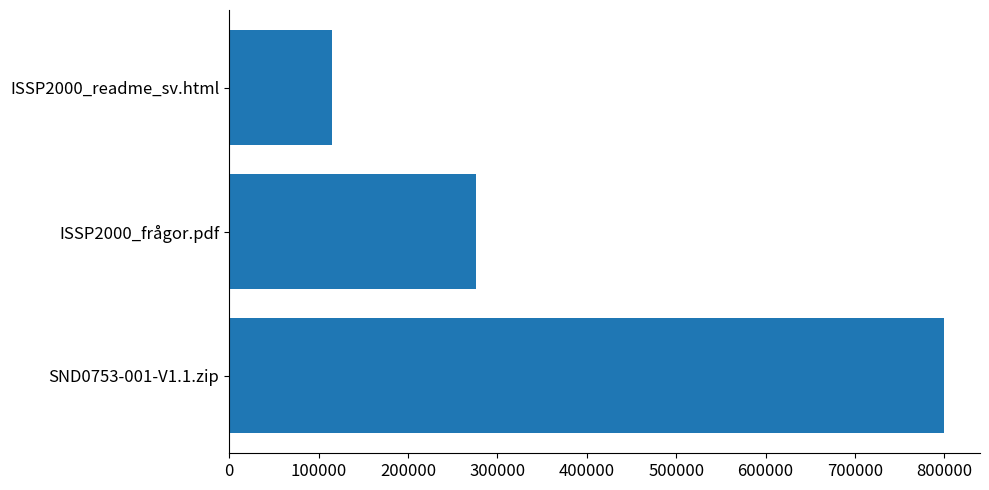

Reading bottom to top, what are all the values shown in this chart?

799862	276487	115035